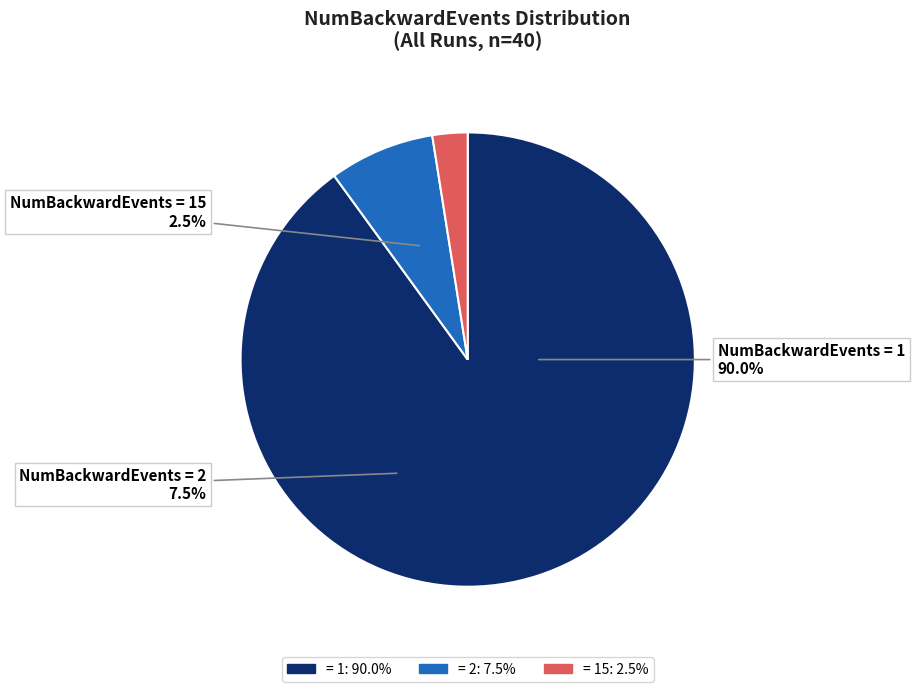

To the nearest percent, what portion does 15 represent?

2%